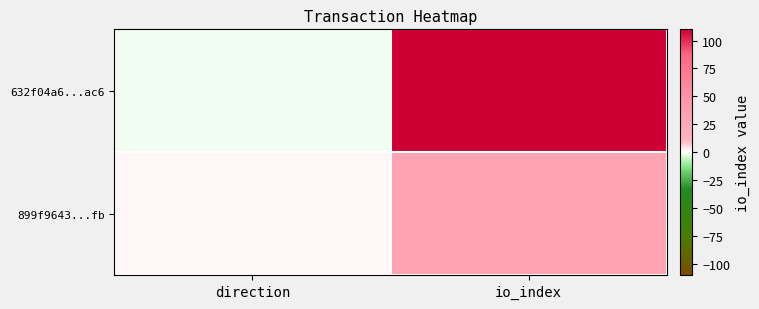

Reading left to right, list all the values displayed in this chart.

632f04a6...ac6: direction=-1	io_index=110
899f9643...fb: direction=1	io_index=33